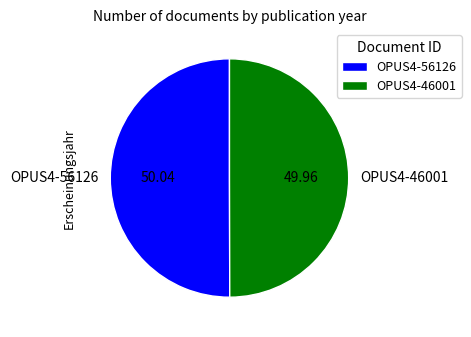

Do OPUS4-56126 and OPUS4-46001 together represent more than half of the pie?

Yes